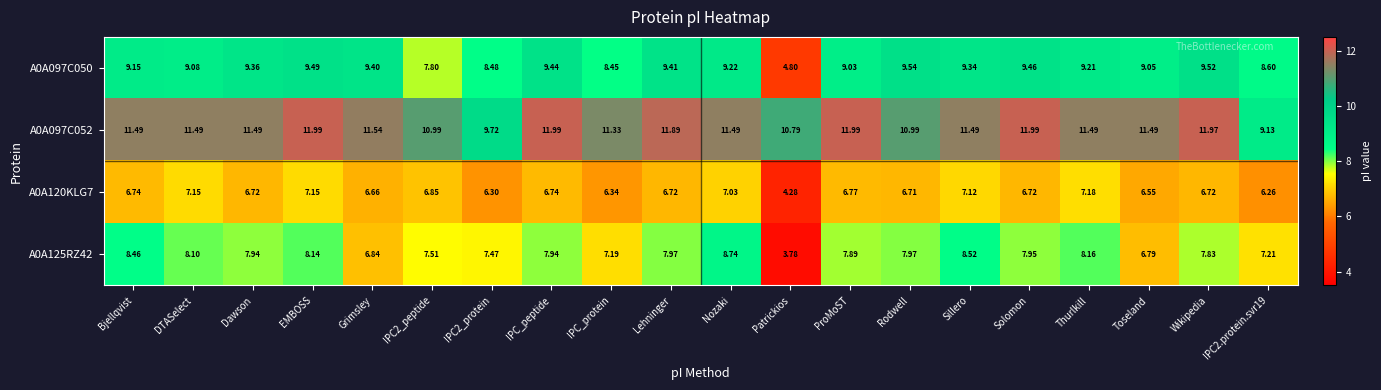

At which label does A0A097C050 first exceed 9?

Bjellqvist